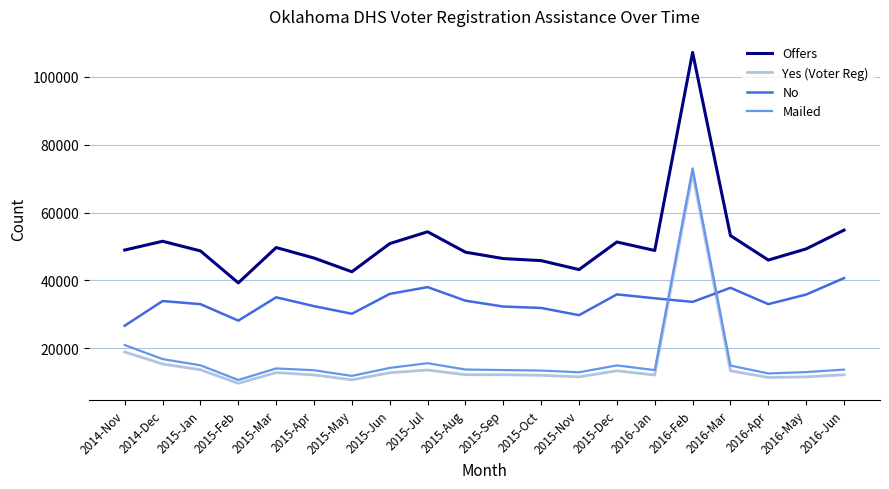

Which series changed the most between 2015-Feb and 2016-Jun?

Offers